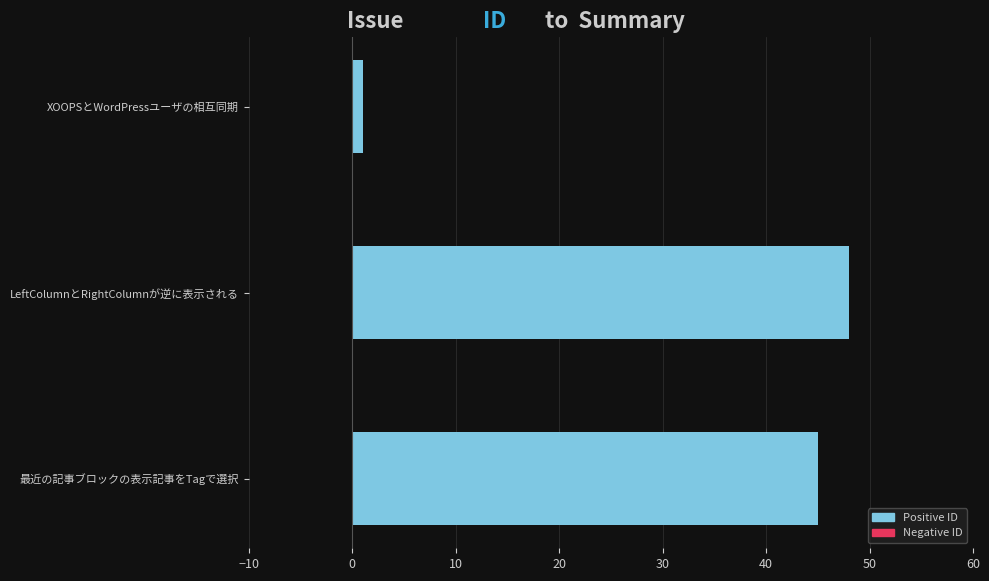

Reading top to bottom, list all the values displayed in this chart.

XOOPSとWordPressユーザの相互同期=1	LeftColumnとRightColumnが逆に表示される=48	最近の記事ブロックの表示記事をTagで選択=45